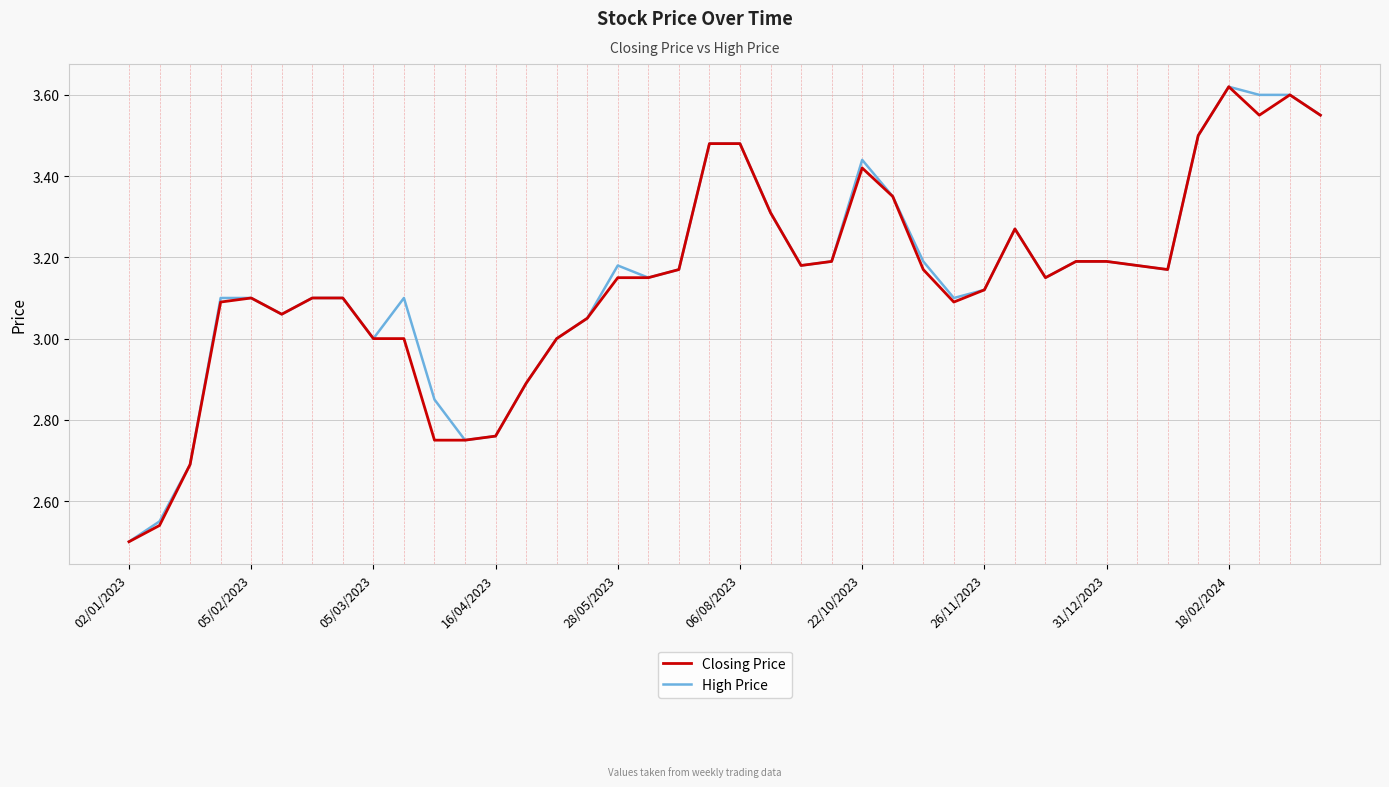

What is the lowest value of the High Price series?

2.5